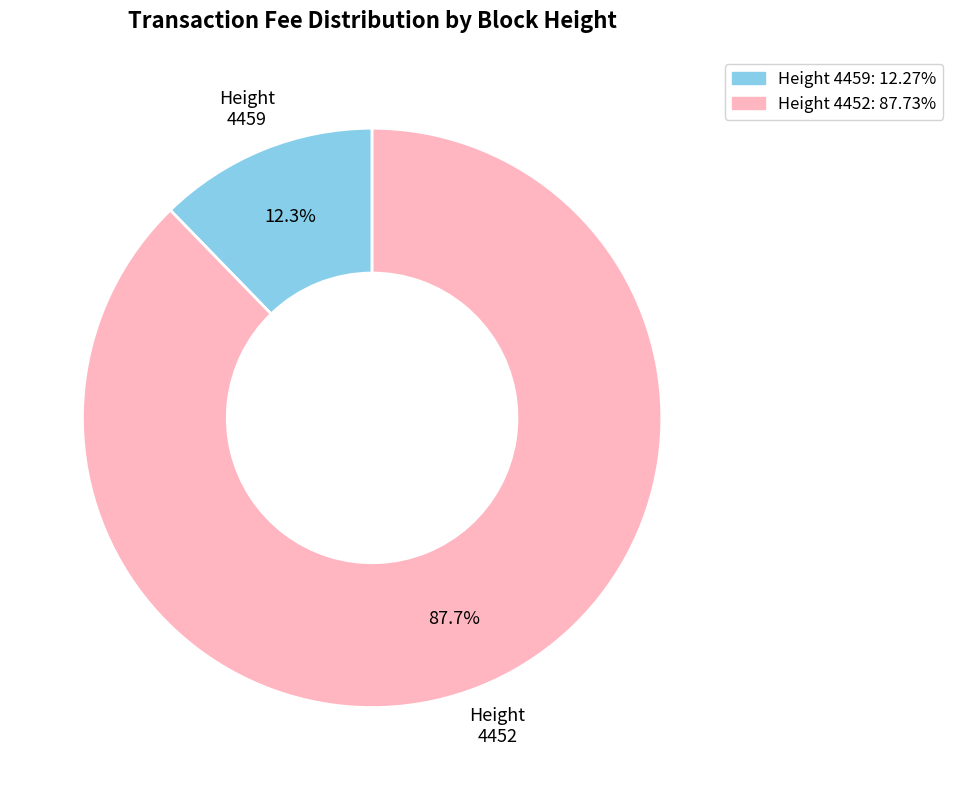

Is there any slice that represents more than half of the pie?

Yes